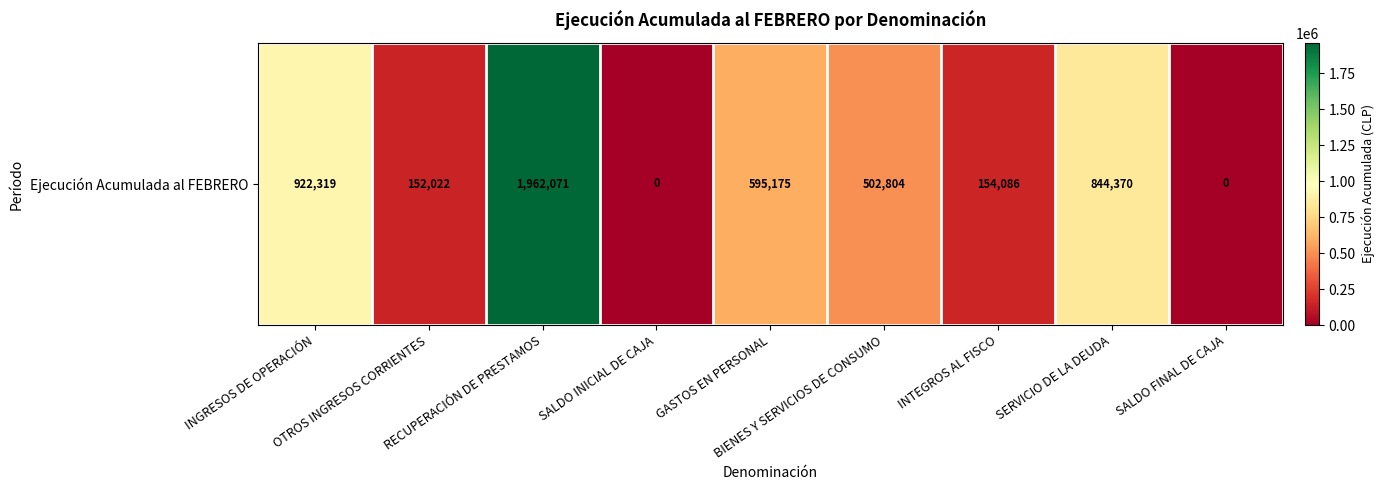

How many values are below 502804?

4